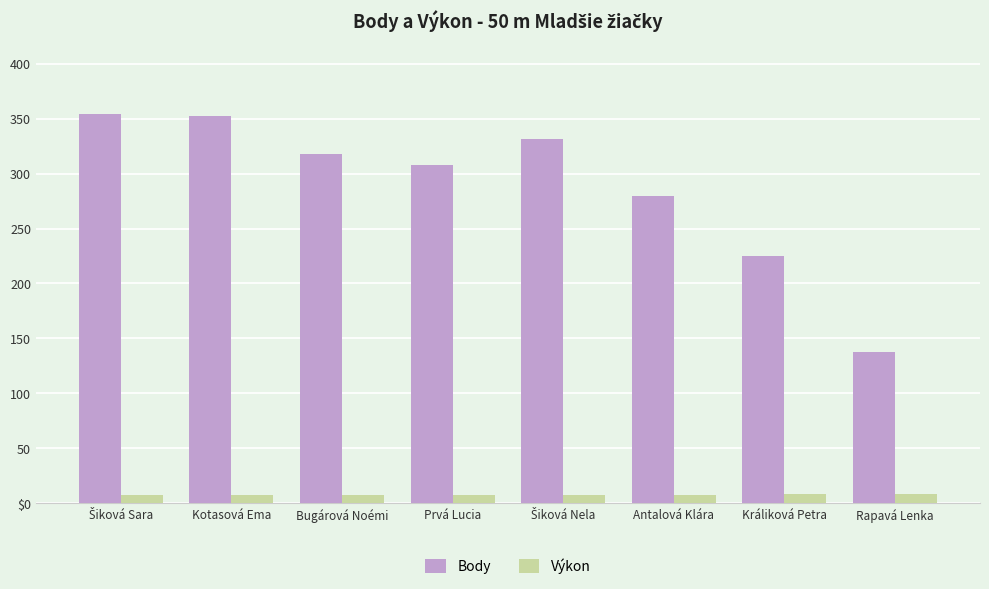

What are all the series names shown in the legend?

Body, Výkon